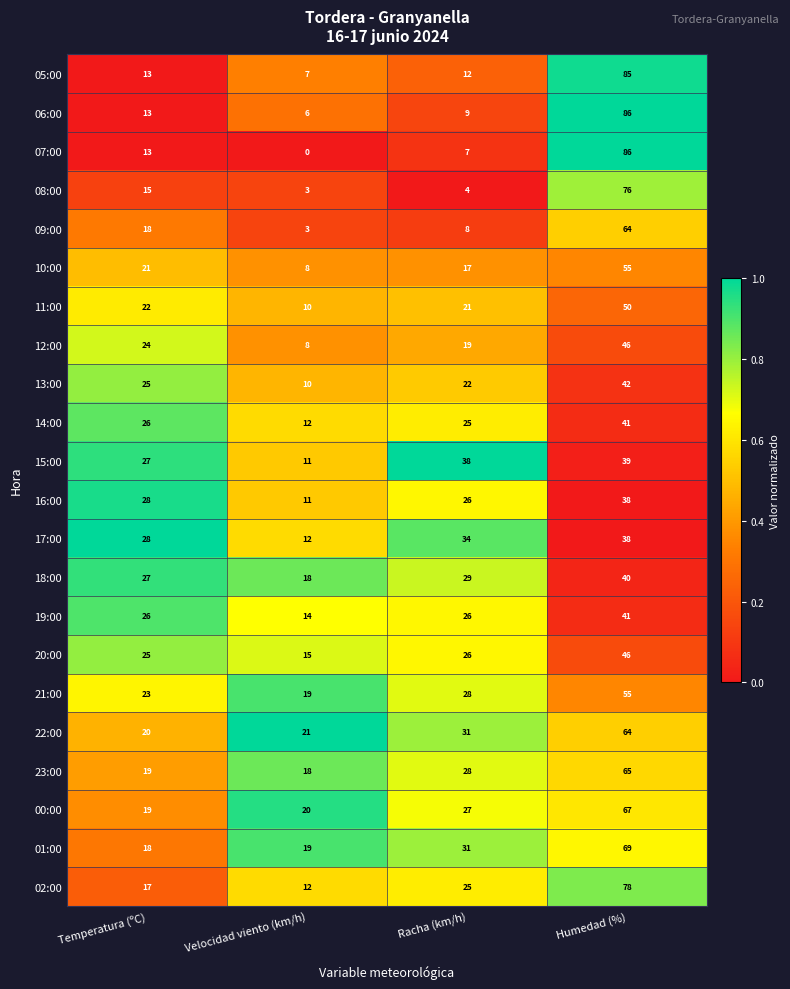

At how many categories does at least one series exceed 0?

4